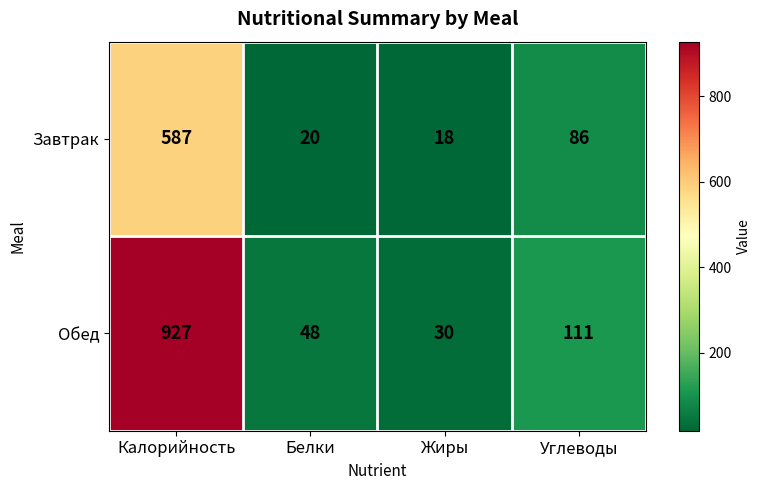

Rank the series at Жиры from highest to lowest value.

Обед, Завтрак